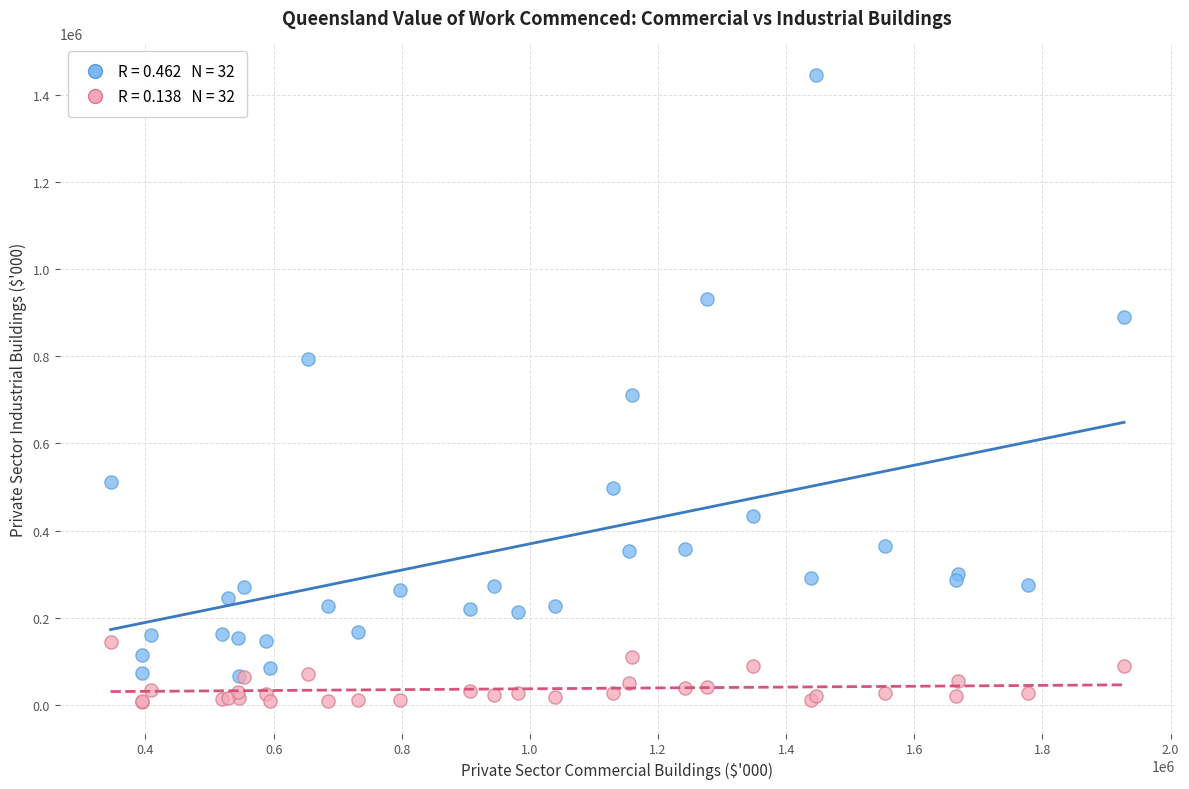

Across all series, what Y value is closest to 726420?

710437